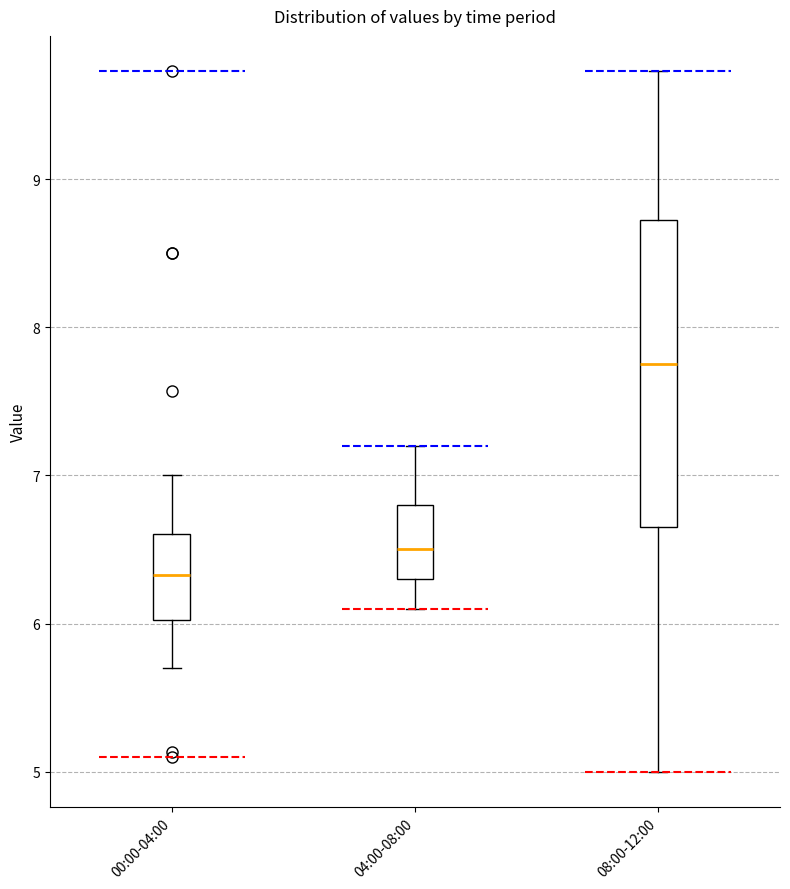

Comparing the boxes themselves (not the whiskers), which one is the tallest?

08:00-12:00